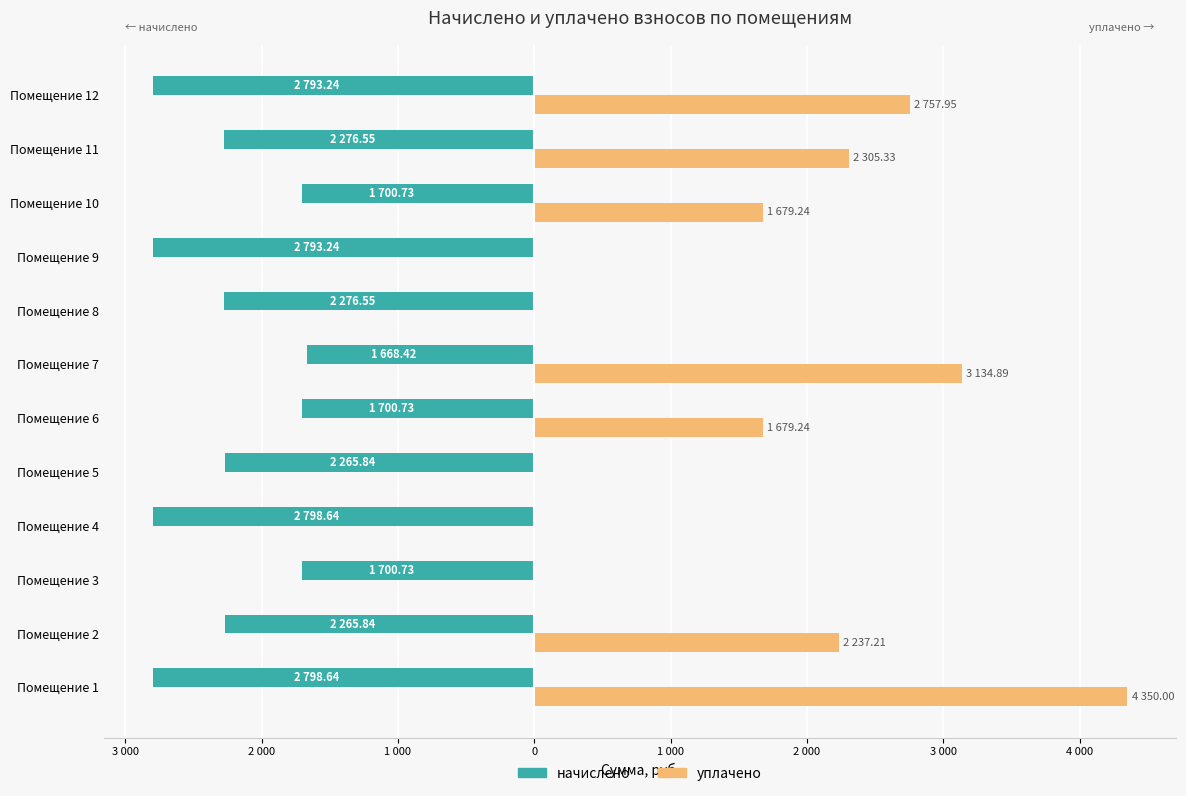

Which category has the highest value across all series?

Помещение 1